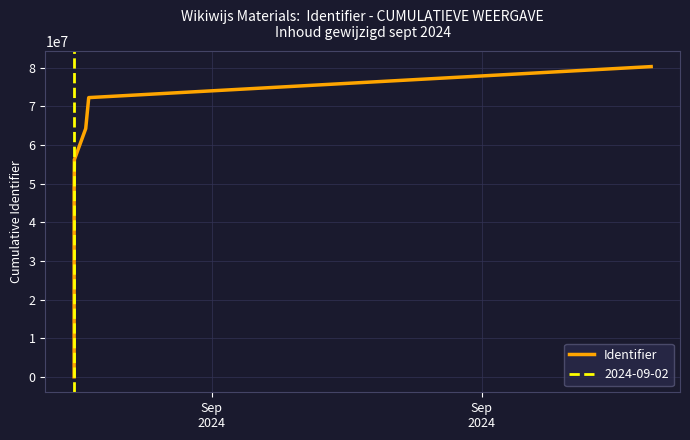

True or false: the data has more than 1 interior local peaks.

False